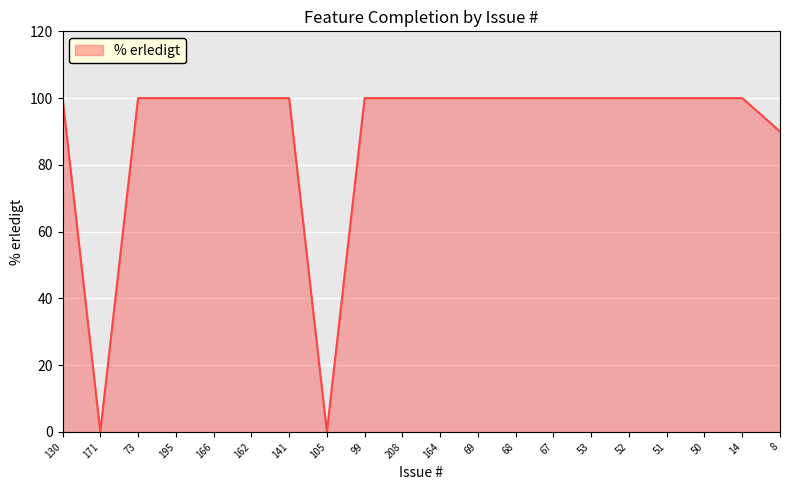

True or false: the data shows 100 at 69.

True